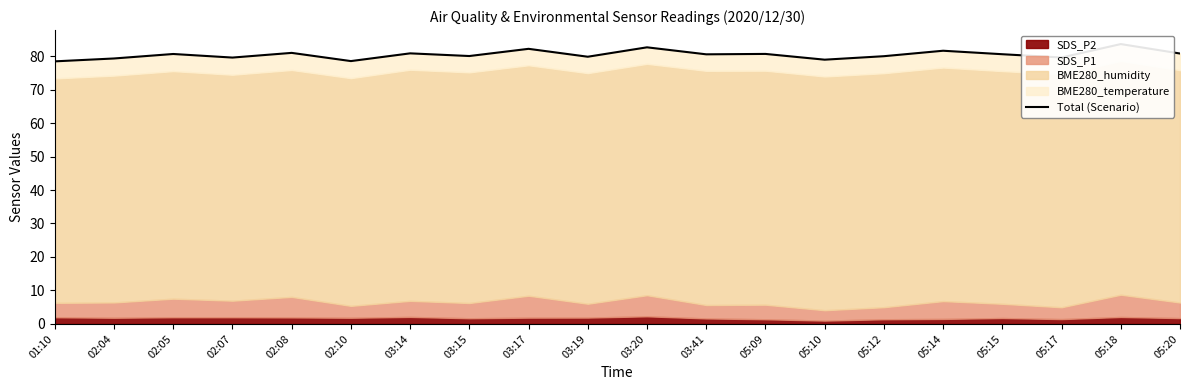

Does the chart have visible grid lines?

No